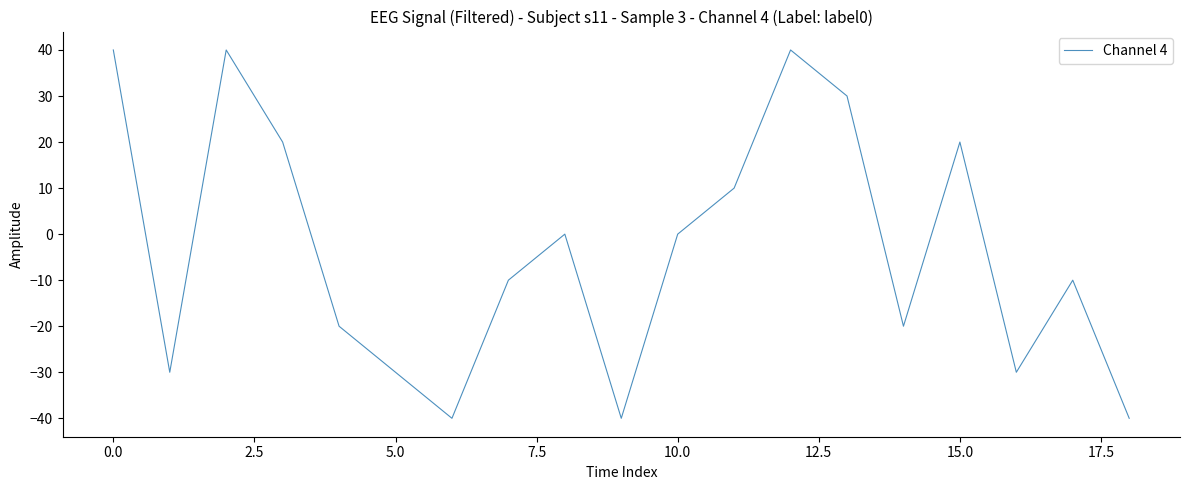

How many categories are shown in the chart?

19